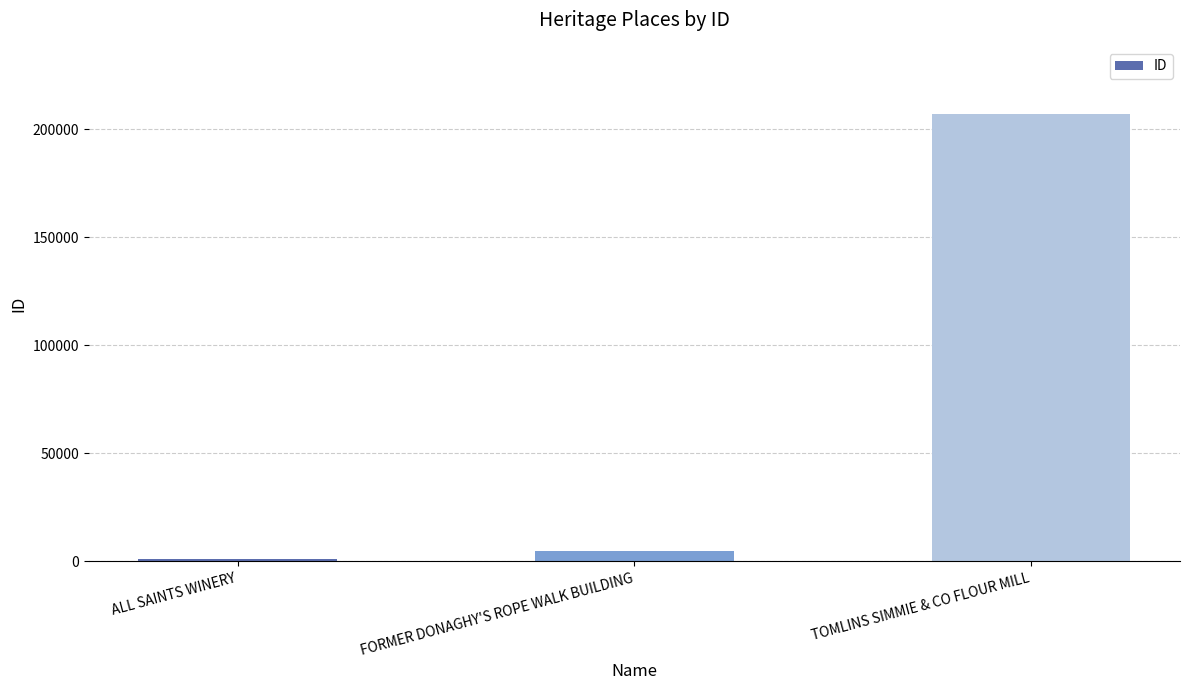

What is the change in value from FORMER DONAGHY'S ROPE WALK BUILDING to TOMLINS SIMMIE & CO FLOUR MILL?

+202343